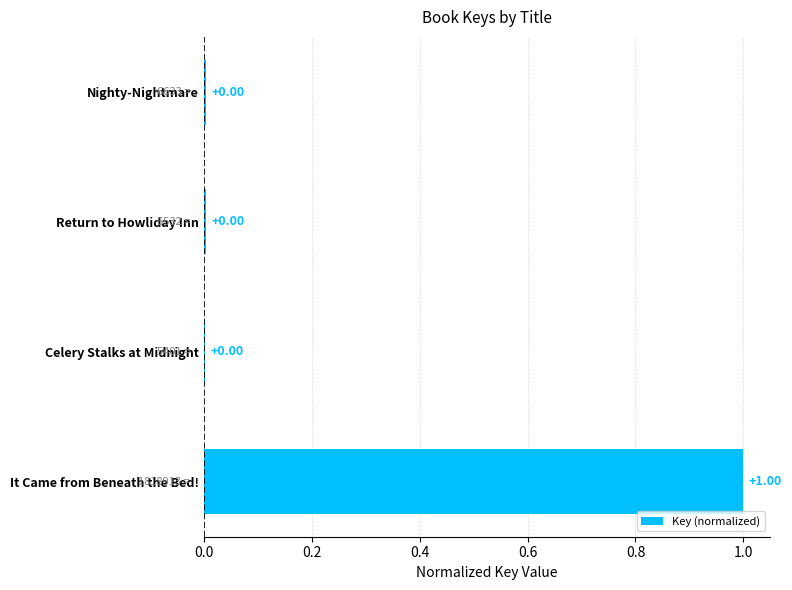

Which has a higher value, Return to Howliday Inn or It Came from Beneath the Bed!?

It Came from Beneath the Bed!